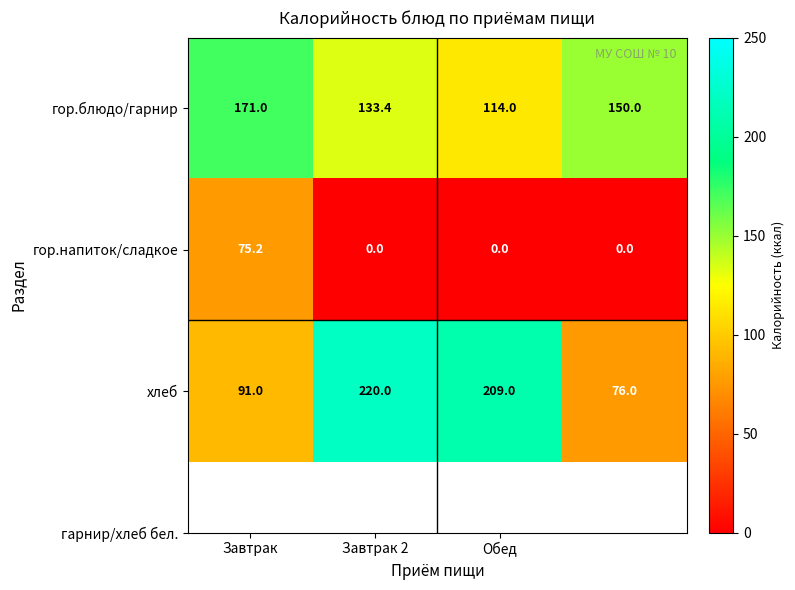

What is the greatest value displayed?

220.0